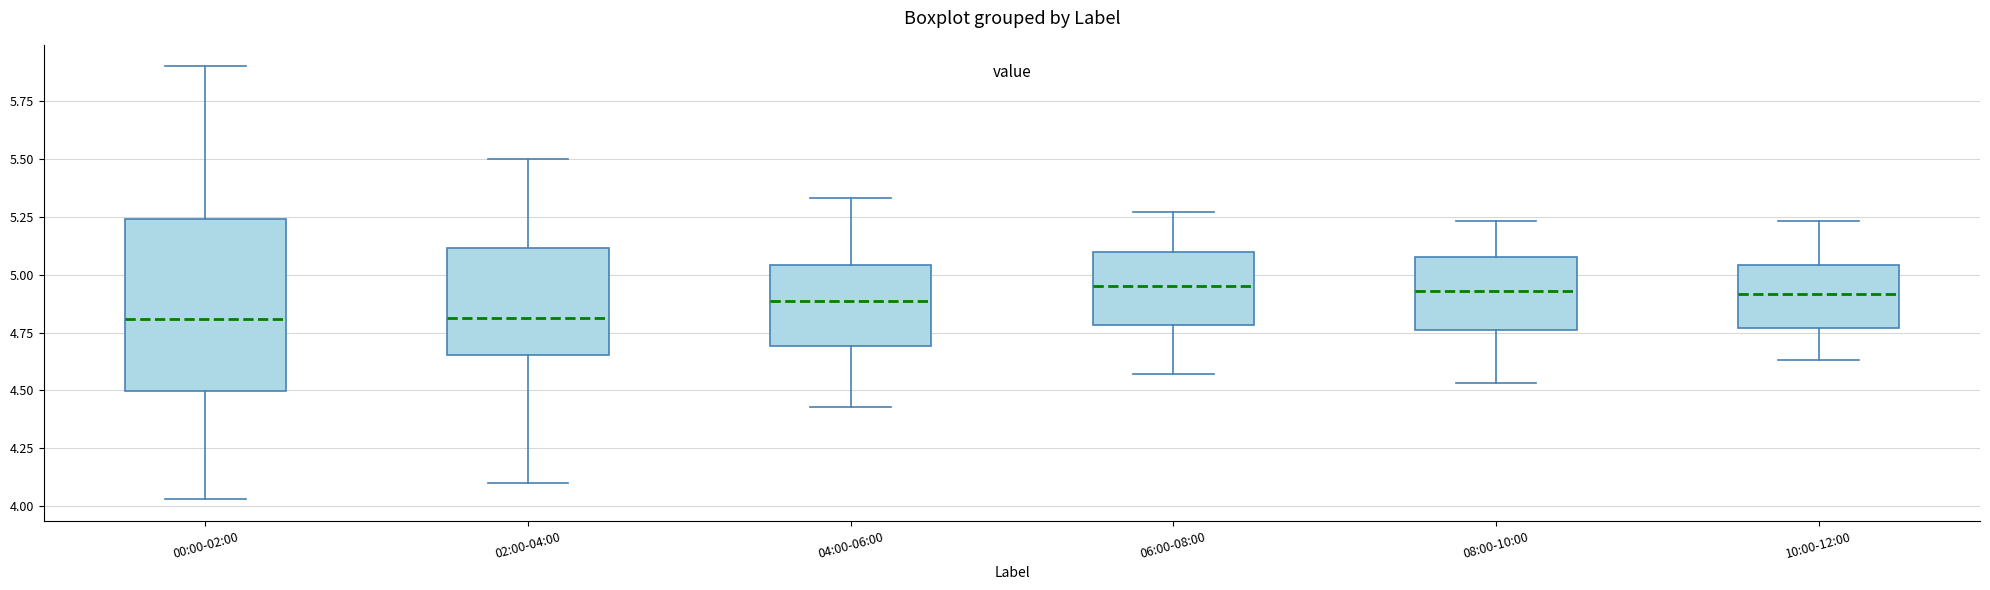

Reading left to right, transcribe this box plot: for each box, give where its median line is, the range the box spans, and where its two whiskers end, as read against the y-axis. The values are not printed on the chart, so give them approximately, as read against the axis.

00:00-02:00: median 4.80, box 4.50 to 5.25, whiskers 4.05 to 5.90
02:00-04:00: median 4.80, box 4.65 to 5.10, whiskers 4.10 to 5.50
04:00-06:00: median 4.90, box 4.70 to 5.05, whiskers 4.45 to 5.35
06:00-08:00: median 4.95, box 4.80 to 5.10, whiskers 4.55 to 5.25
08:00-10:00: median 4.95, box 4.75 to 5.10, whiskers 4.55 to 5.25
10:00-12:00: median 4.90, box 4.75 to 5.05, whiskers 4.65 to 5.25